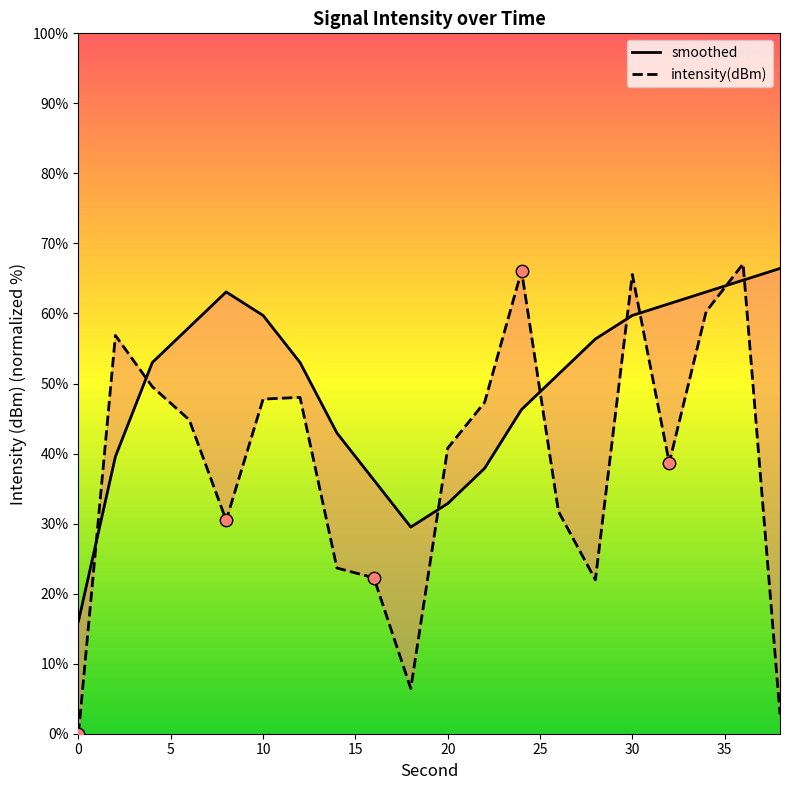

Which series has the largest Y range (max minus min)?

intensity(dBm)